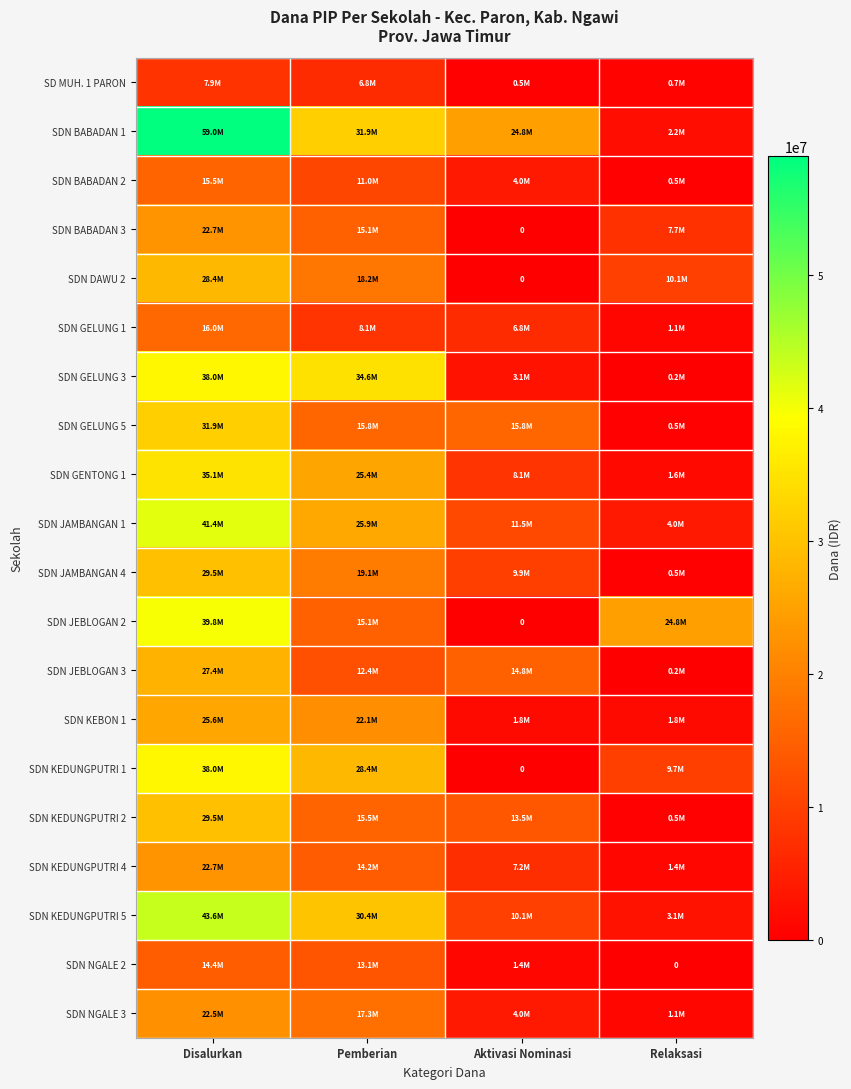

Count the number of categories in the chart.

4